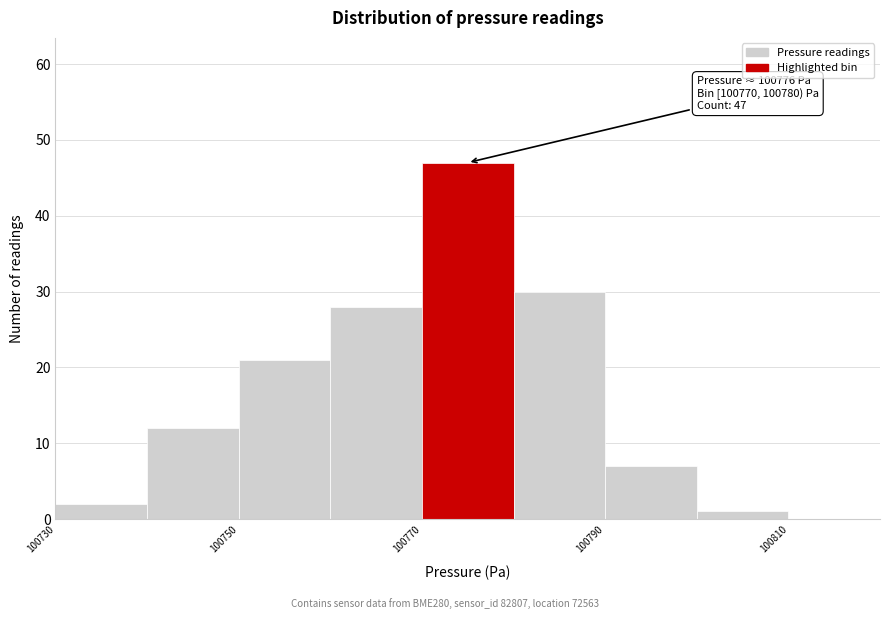

Which range on the x-axis has the tallest bar?

100770 to 100780